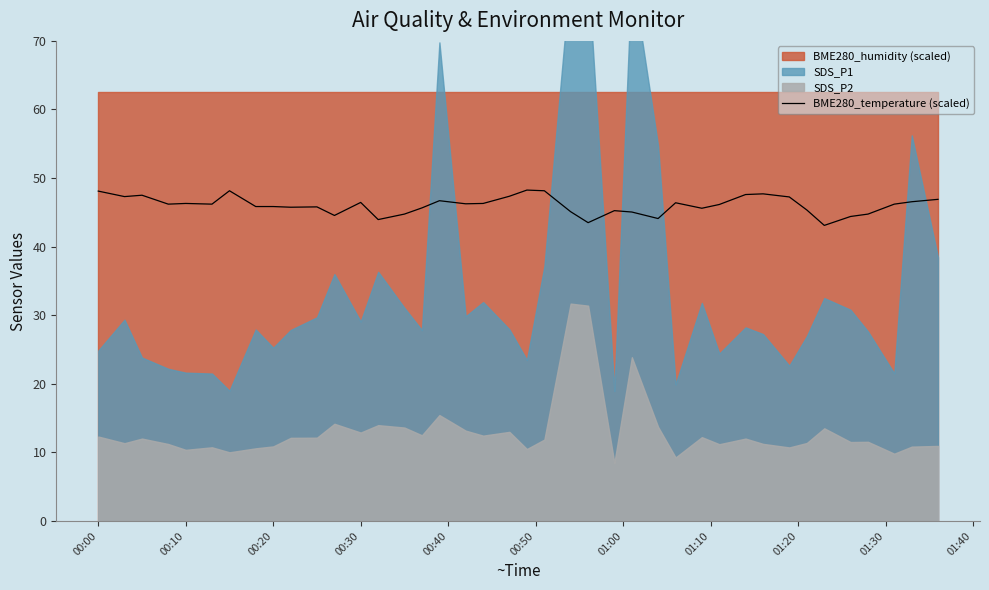

True or false: the data shows 82.1 at 37.

False